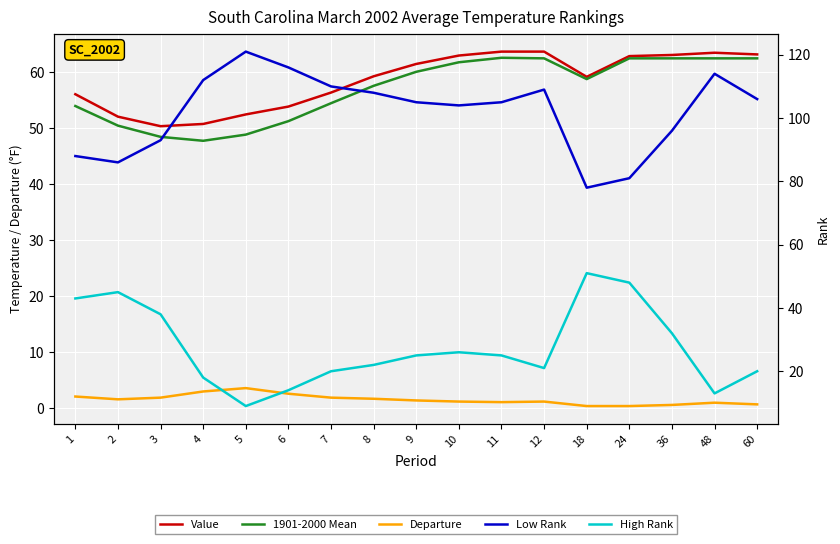

True or false: Low Rank has a value of 41.4 at 8.

False